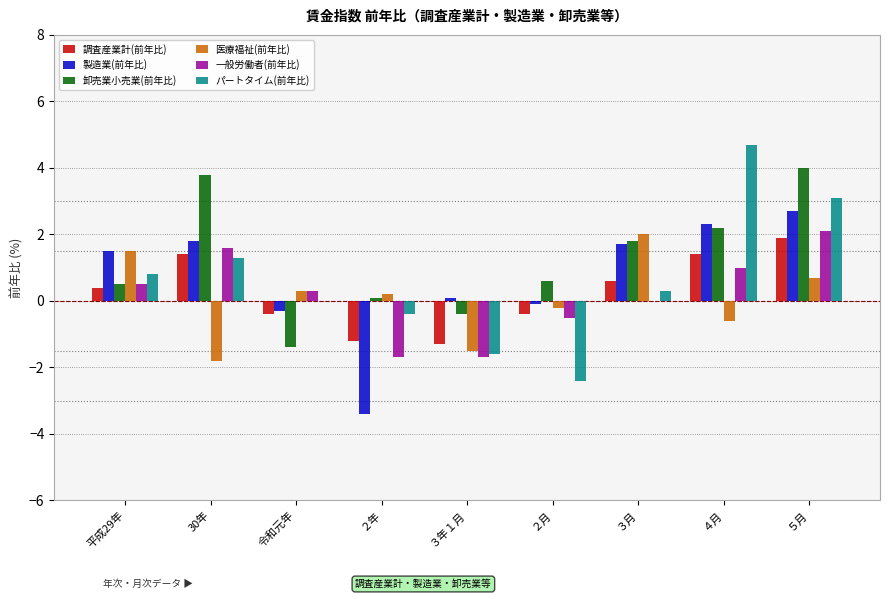

How many positive values does the 医療福祉(前年比) series have?

5